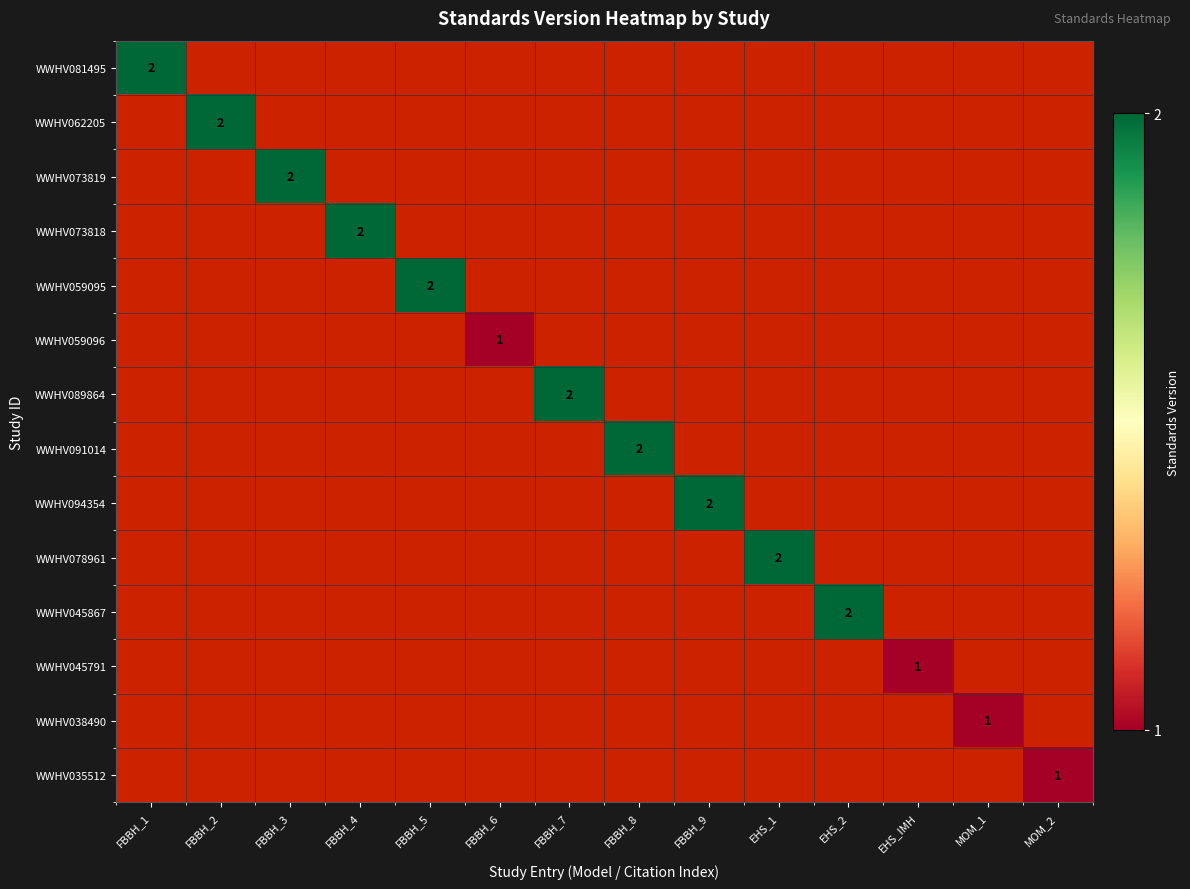

The value of WWHV059096 at FBBH_6 is 1. True or false?

True